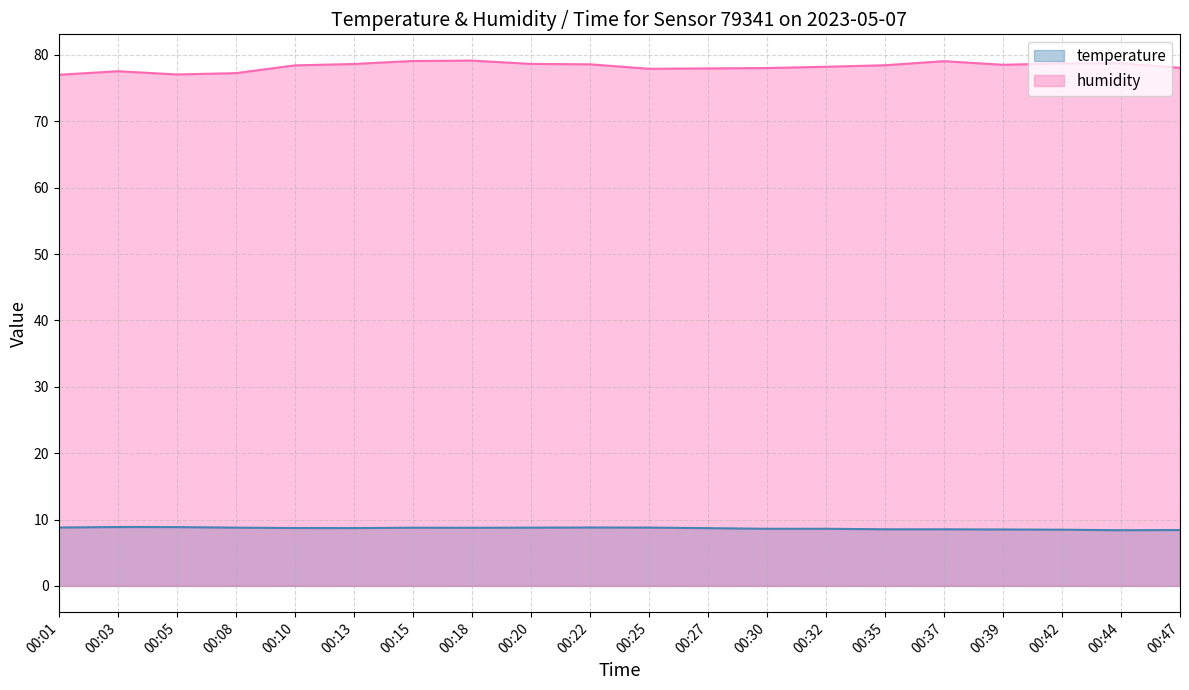

Reading right to left, extract all data points from this chart.

temperature: 00:47=8.4	00:44=8.4	00:42=8.5	00:39=8.5	00:37=8.5	00:35=8.5	00:32=8.6	00:30=8.6	00:27=8.7	00:25=8.8	00:22=8.8	00:20=8.8	00:18=8.8	00:15=8.8	00:13=8.7	00:10=8.7	00:08=8.8	00:05=8.9	00:03=8.9	00:01=8.8
humidity: 00:47=78.1	00:44=78.8	00:42=78.7	00:39=78.5	00:37=79.1	00:35=78.5	00:32=78.2	00:30=78.0	00:27=78.0	00:25=77.9	00:22=78.6	00:20=78.7	00:18=79.2	00:15=79.1	00:13=78.6	00:10=78.4	00:08=77.3	00:05=77.1	00:03=77.5	00:01=77.0